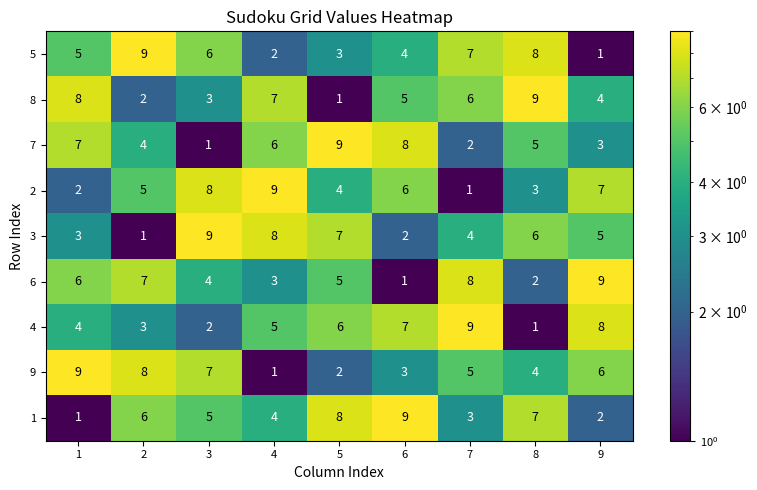

Which series changed the most between 1 and 4?

9